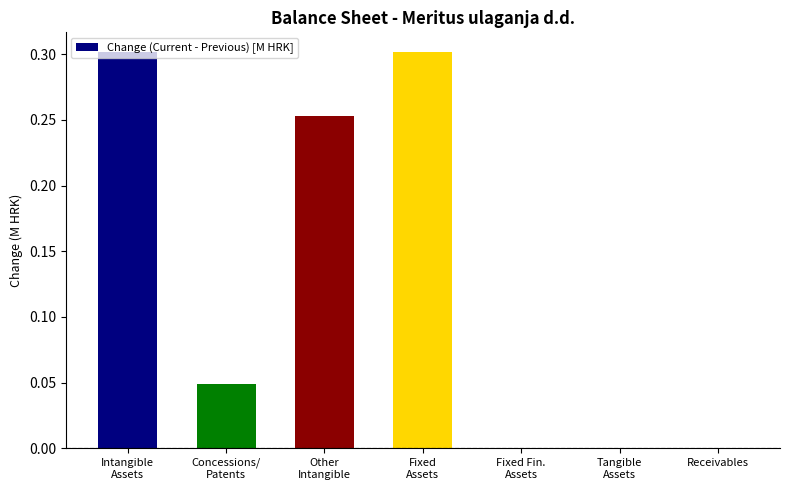

How many series are shown in this chart?

1